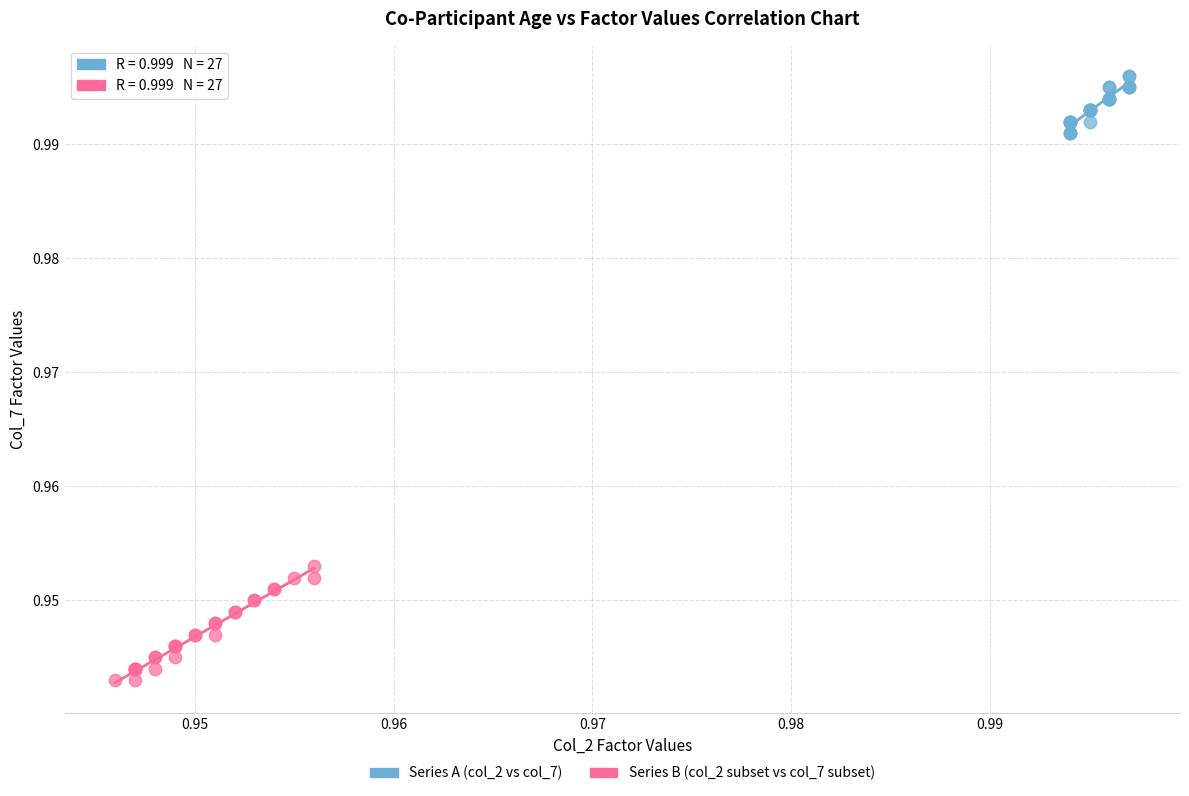

Which series has the largest Y range (max minus min)?

Series B (col_2 subset vs col_7 subset)